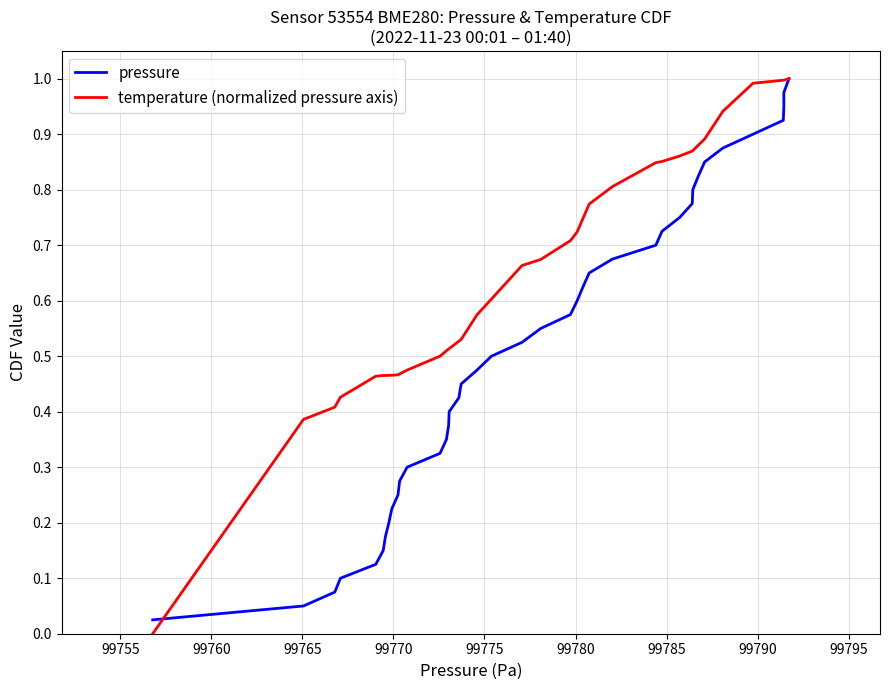

Rank the series at 99795 from highest to lowest value.

temperature (normalized pressure axis), pressure